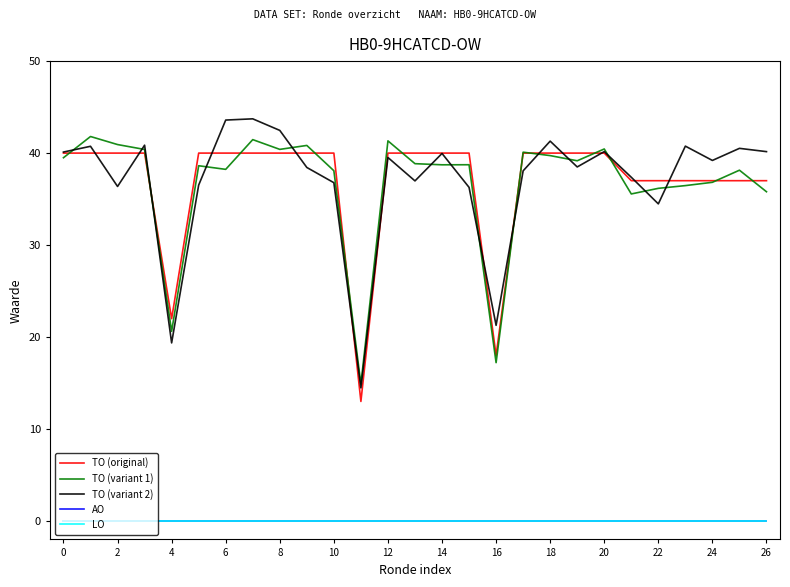

Is this an area chart (filled region under the line)?

No